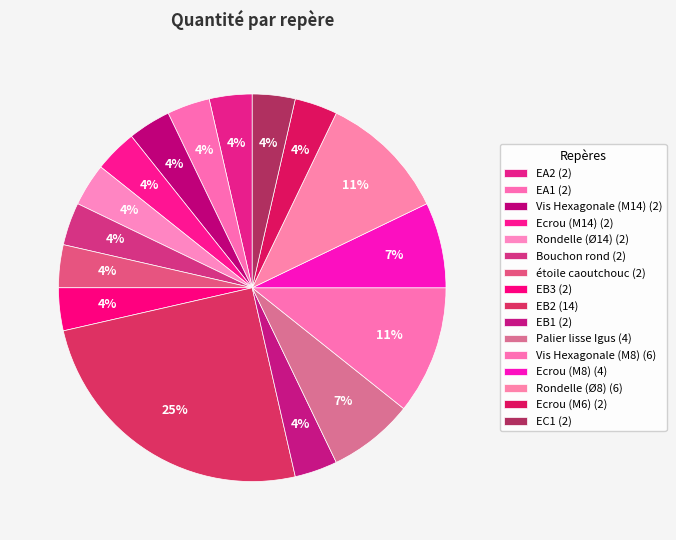

Which slice is the smallest?

EA2